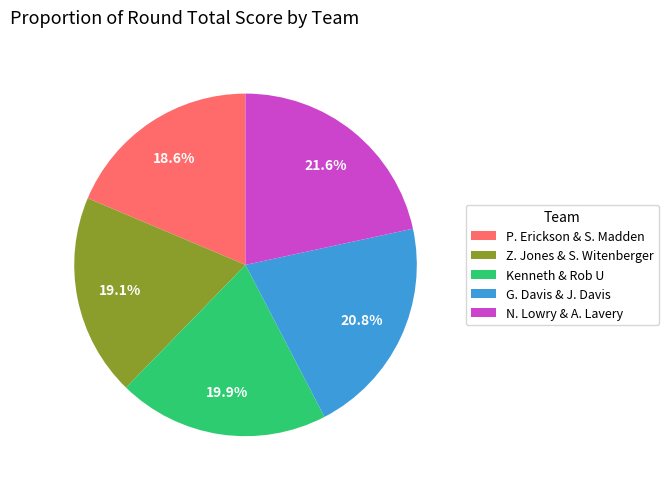

To the nearest percent, what percentage of the pie is Kenneth & Rob U?

20%